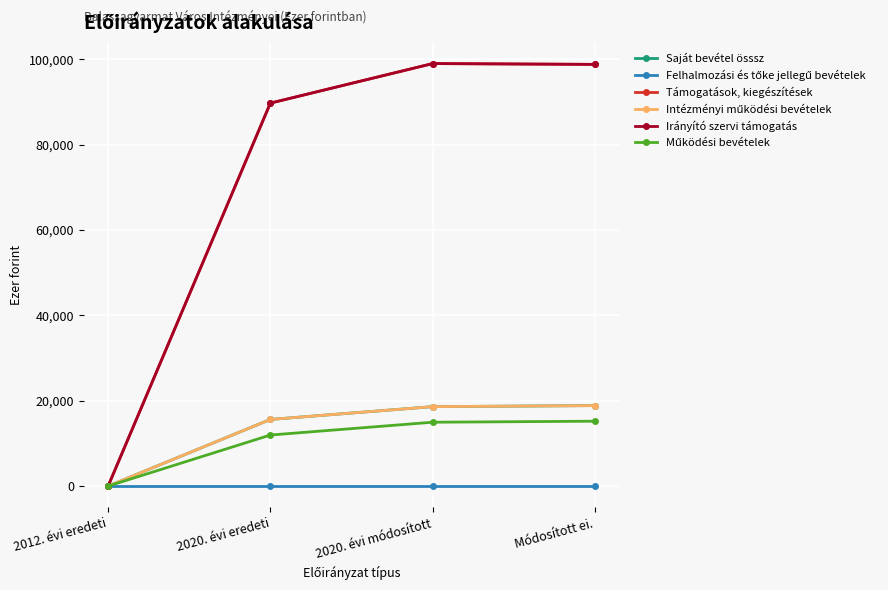

Does the chart have visible grid lines?

Yes